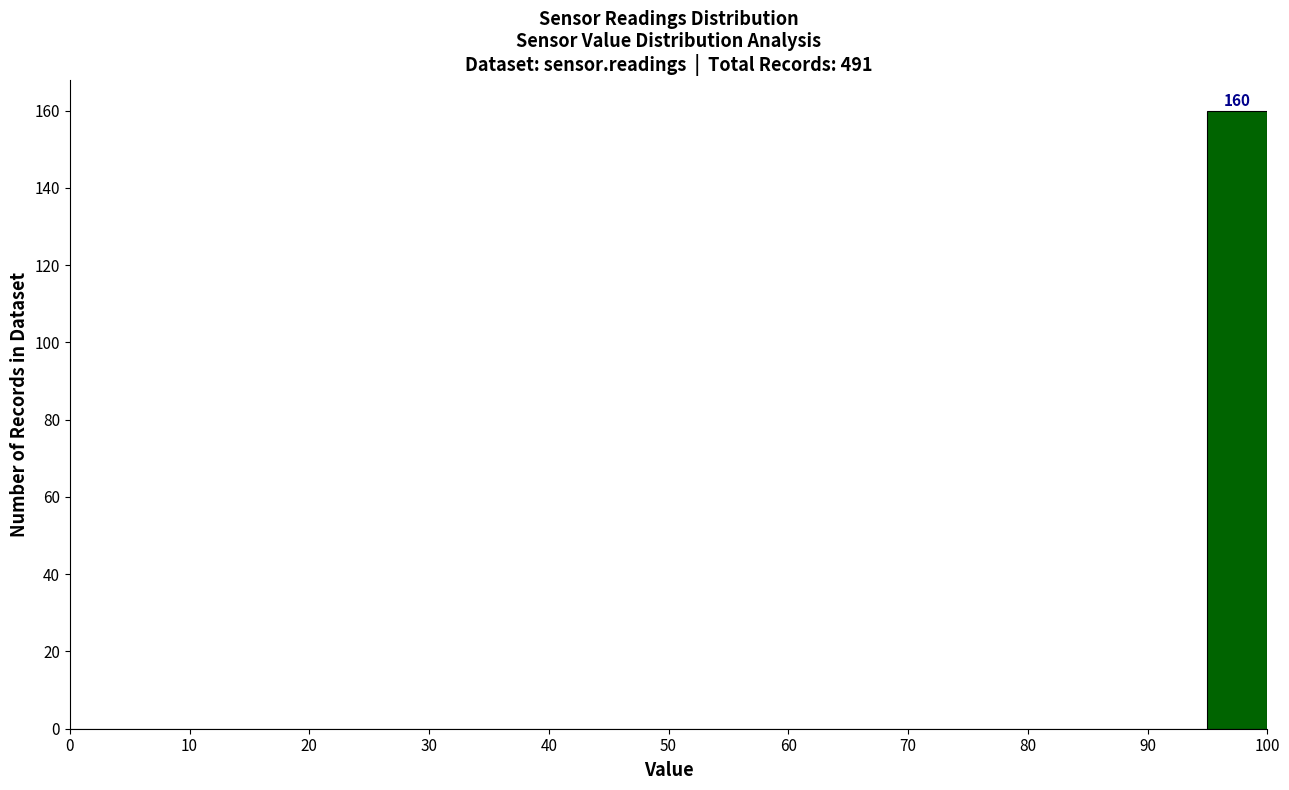

Over which range of the x-axis is the bar tallest?

95 to 100